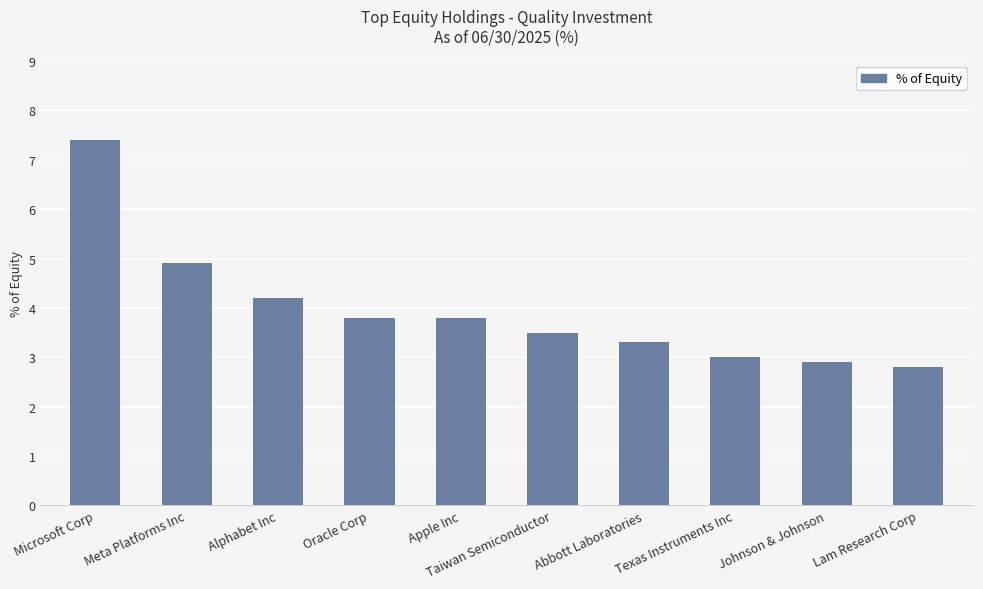

The chart shows a value of 6.7 at Apple Inc. True or false?

False